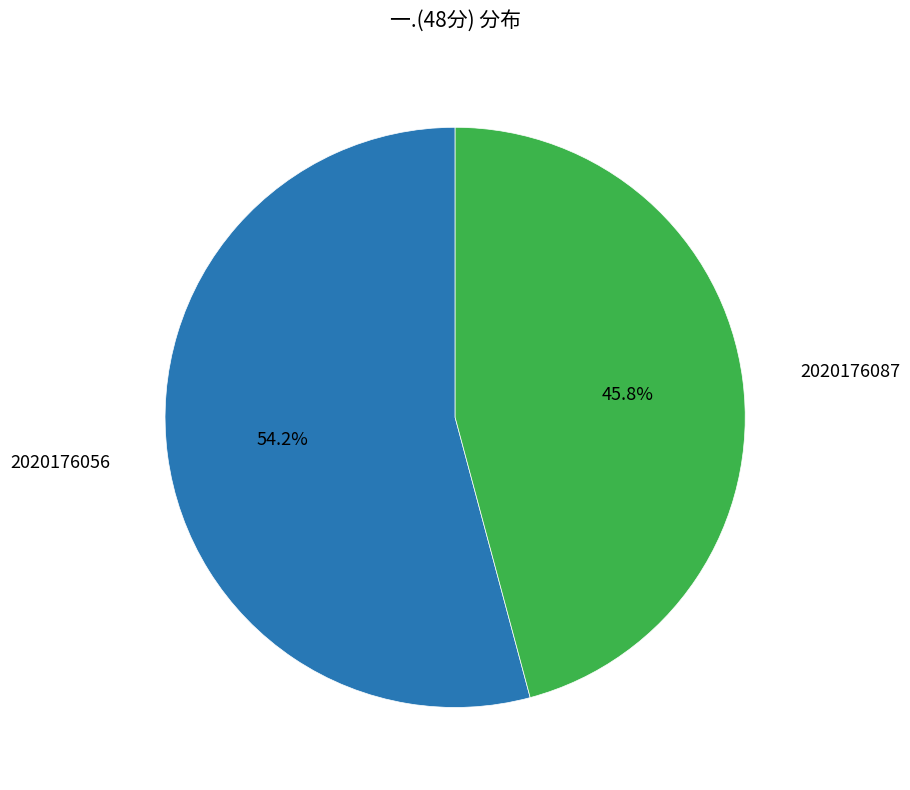

Between 2020176056 and 2020176087, which is larger?

2020176056